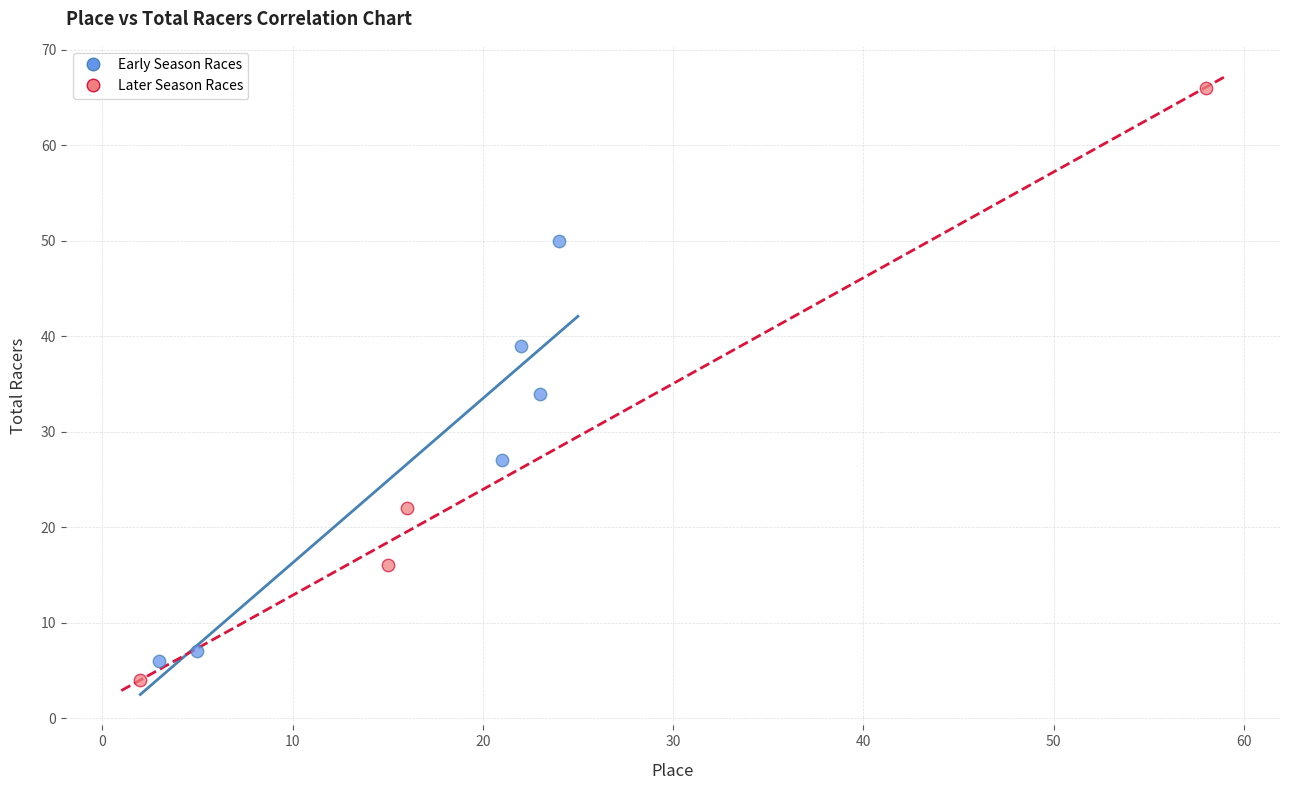

Which series has the largest Y range (max minus min)?

Later Season Races